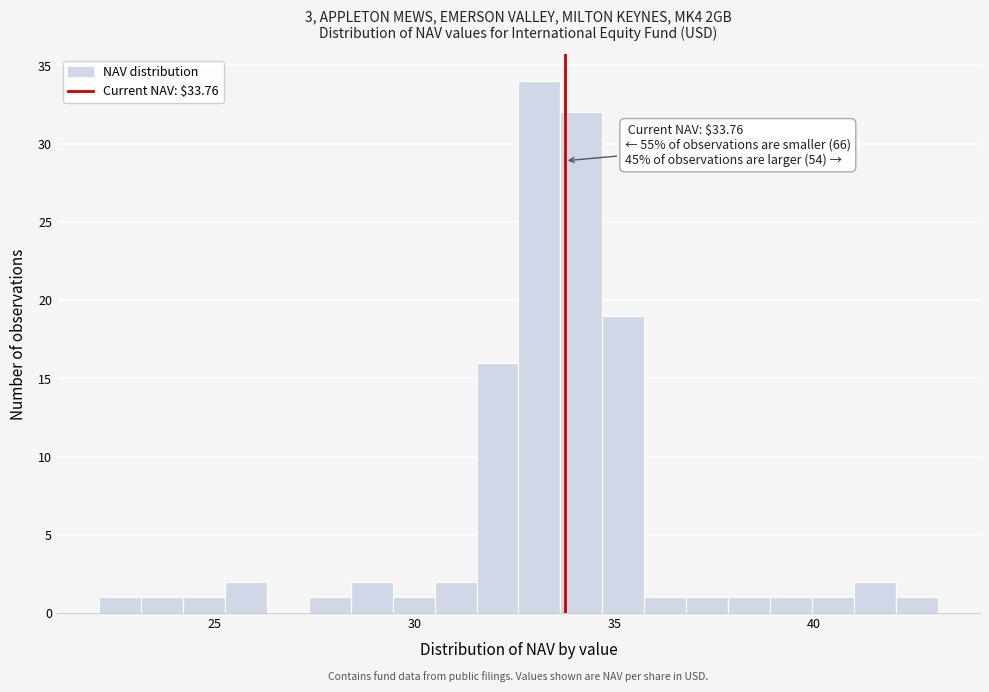

Around what value on the x-axis is the tallest bar? Give the approximate position of its centre, as read against the axis.

33.0